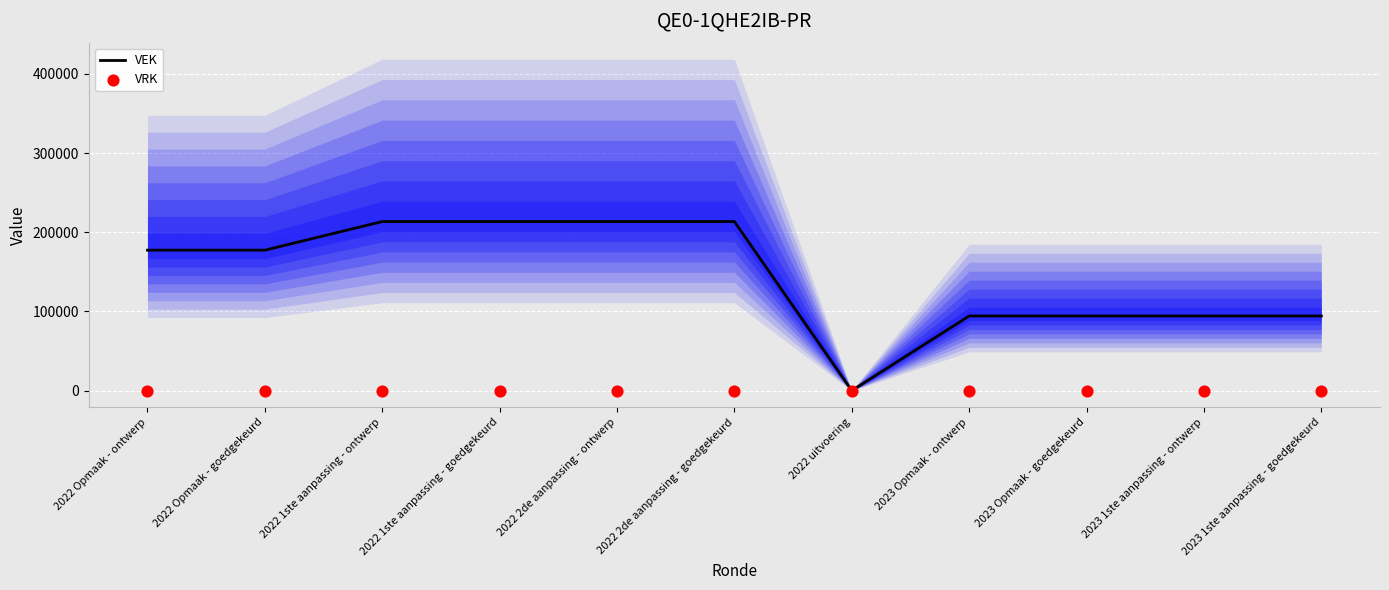

At which category is the sum across all series the highest?

2022 1ste aanpassing - ontwerp